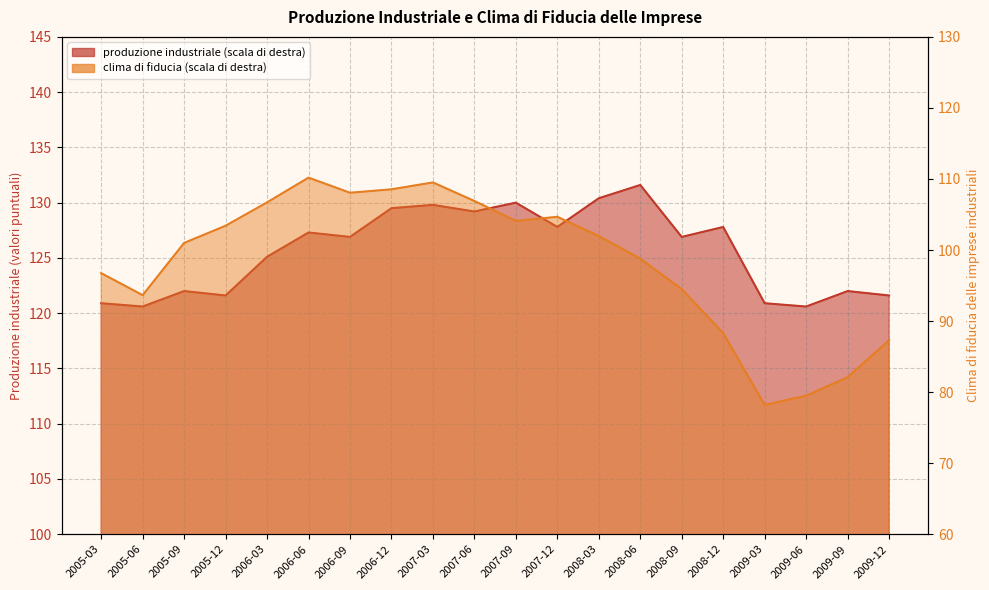

Does the chart display data point markers on the line(s)?

No